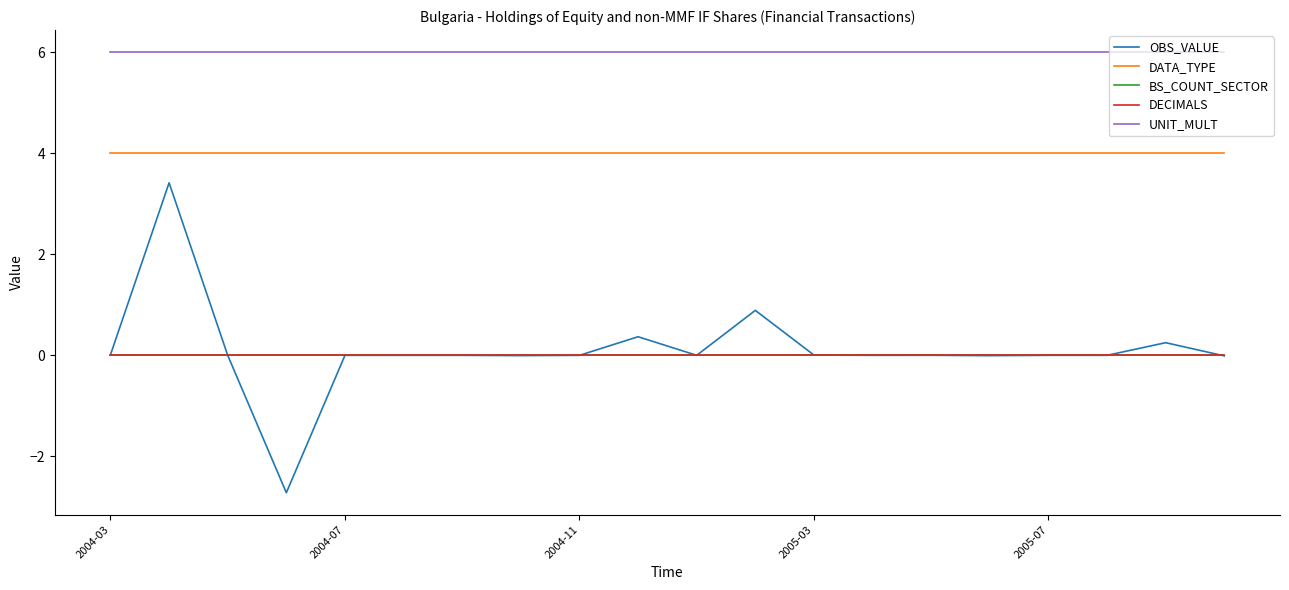

Reading left to right, transcribe all the data shown in this chart.

OBS_VALUE: 0.0	3.4	-0.0	-2.7	0.0	-0.0	0.0	-0.0	-0.0	0.4	0.0	0.9	0.0	0.0	0.0	-0.0	0.0	0.0	0.3	-0.0
DATA_TYPE: 4.0	4.0	4.0	4.0	4.0	4.0	4.0	4.0	4.0	4.0	4.0	4.0	4.0	4.0	4.0	4.0	4.0	4.0	4.0	4.0
BS_COUNT_SECTOR: 0.0	0.0	0.0	0.0	0.0	0.0	0.0	0.0	0.0	0.0	0.0	0.0	0.0	0.0	0.0	0.0	0.0	0.0	0.0	0.0
DECIMALS: 0.0	0.0	0.0	0.0	0.0	0.0	0.0	0.0	0.0	0.0	0.0	0.0	0.0	0.0	0.0	0.0	0.0	0.0	0.0	0.0
UNIT_MULT: 6.0	6.0	6.0	6.0	6.0	6.0	6.0	6.0	6.0	6.0	6.0	6.0	6.0	6.0	6.0	6.0	6.0	6.0	6.0	6.0